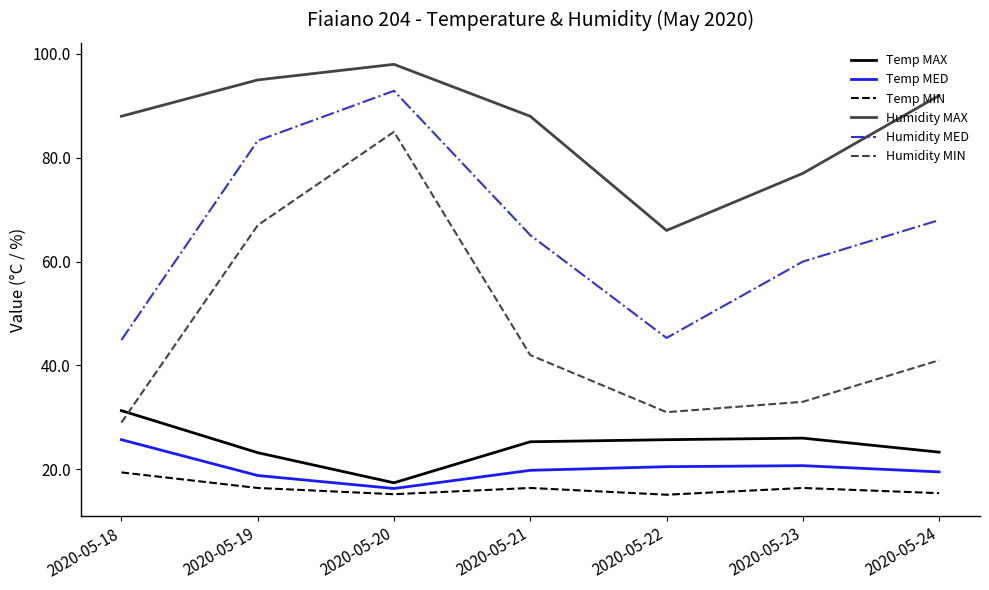

The Temp MED series shows 20.7 at 2020-05-23. True or false?

True